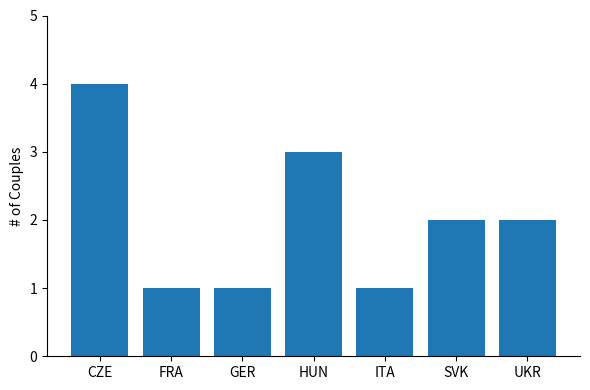

Where does the data first go above 2?

CZE